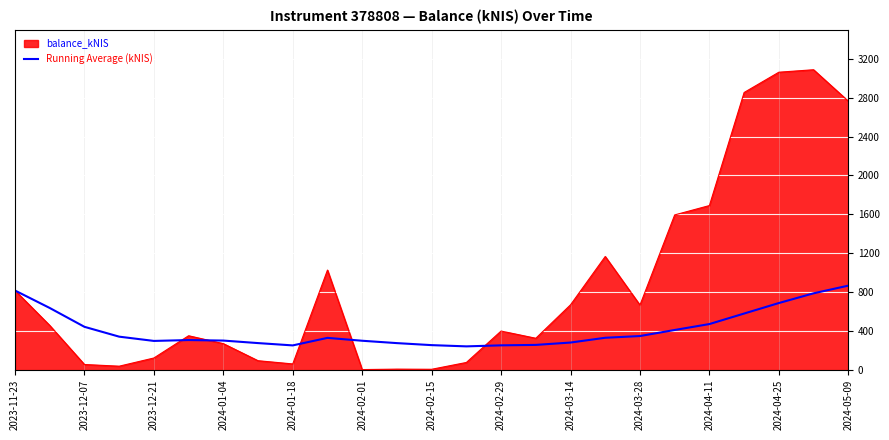

What is the maximum value shown in the chart?

3088.4